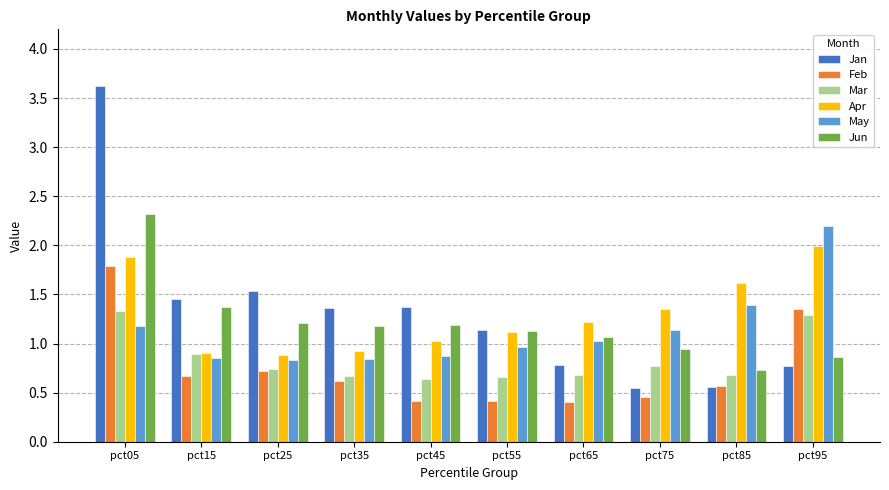

Which series has the widest spread of values?

Jan